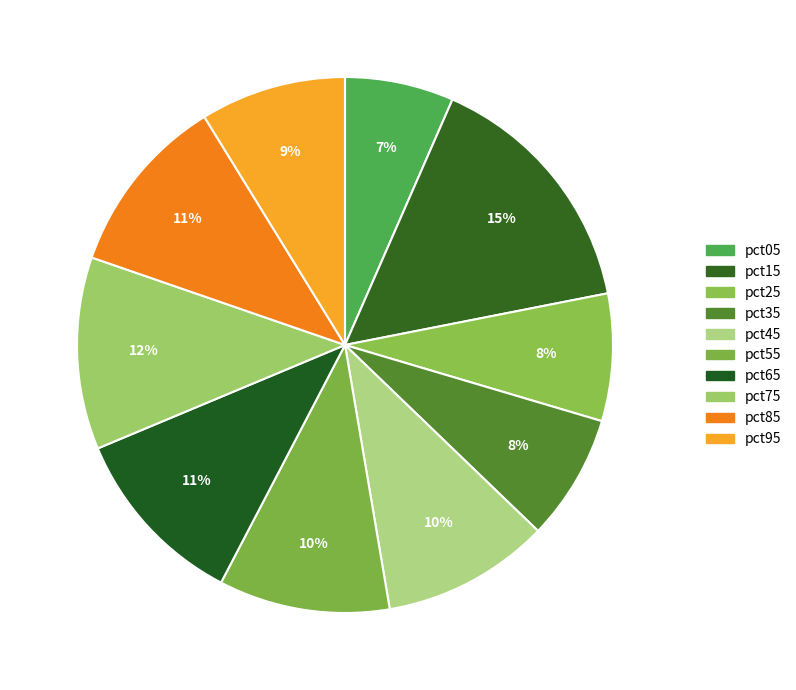

Is there any slice that represents more than half of the pie?

No